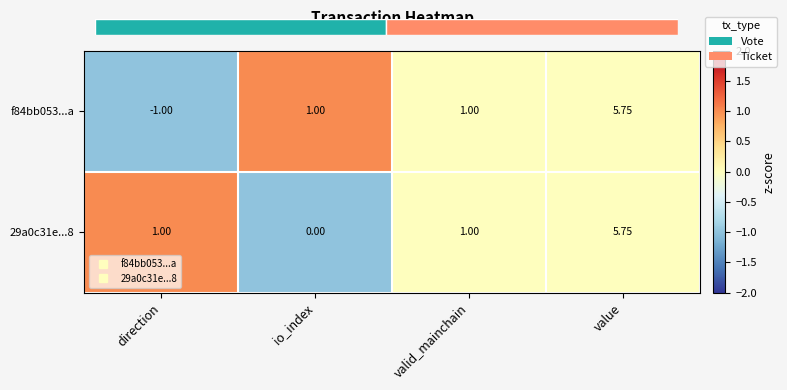

At which label does 29a0c31e...8 reach its minimum?

io_index